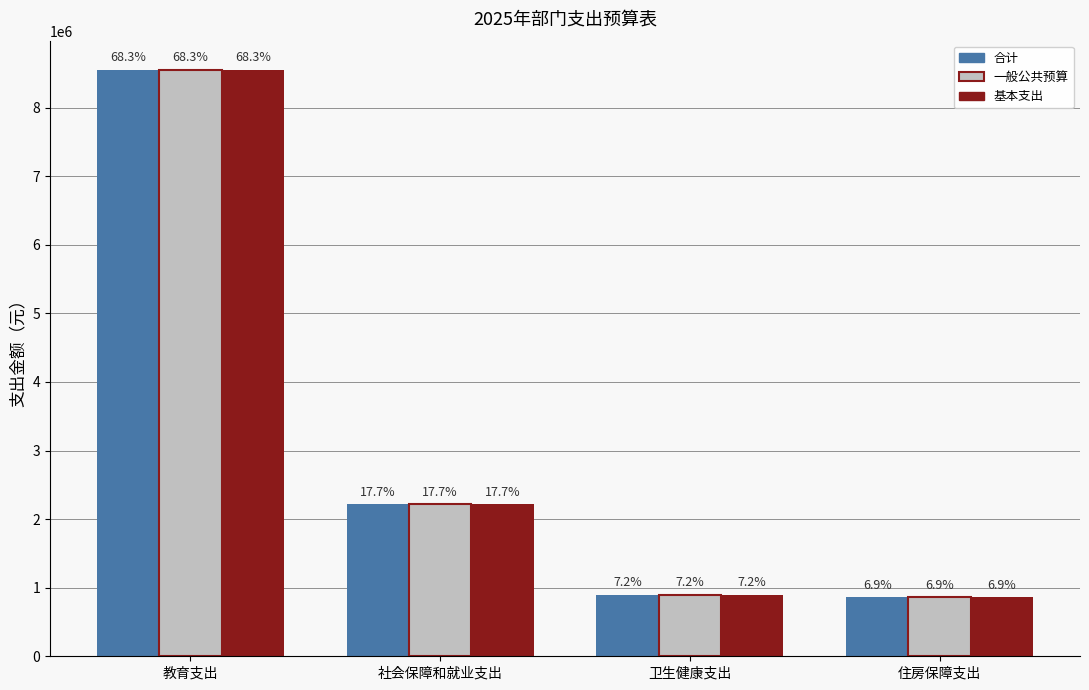

Which series changed the most between 教育支出 and 社会保障和就业支出?

合计